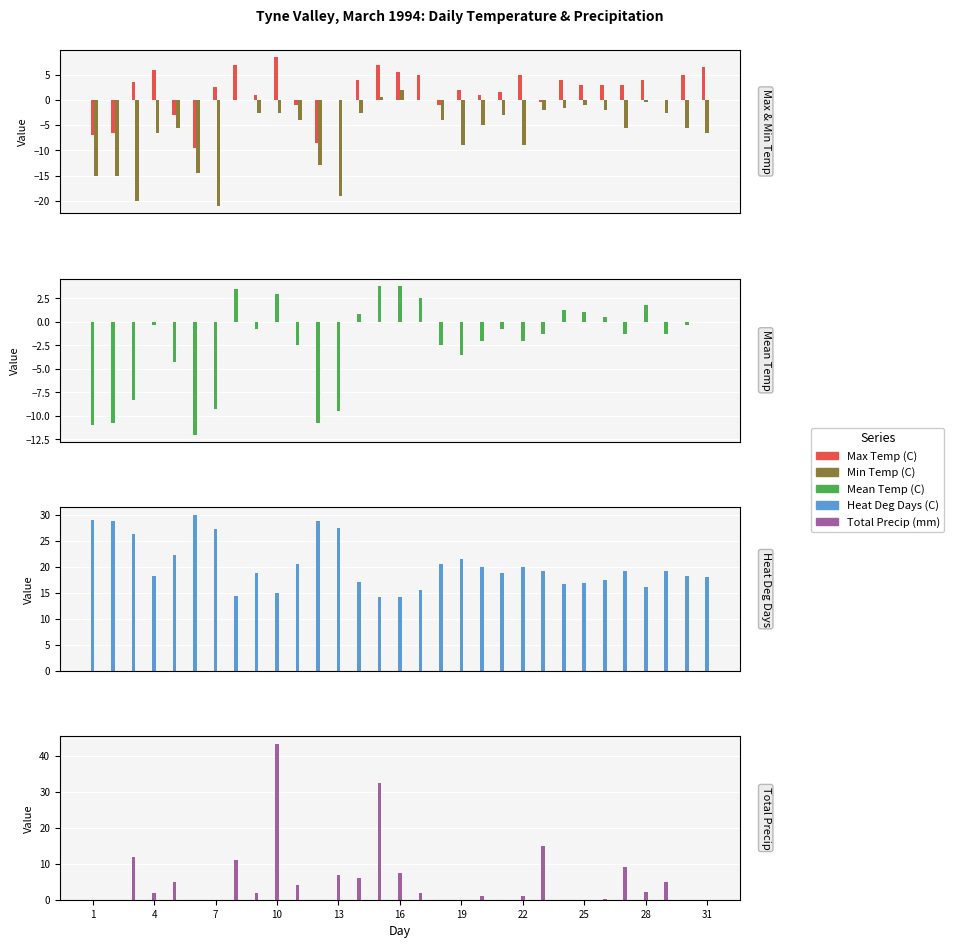

Which series has the largest total across all categories?

Heat Deg Days (C)